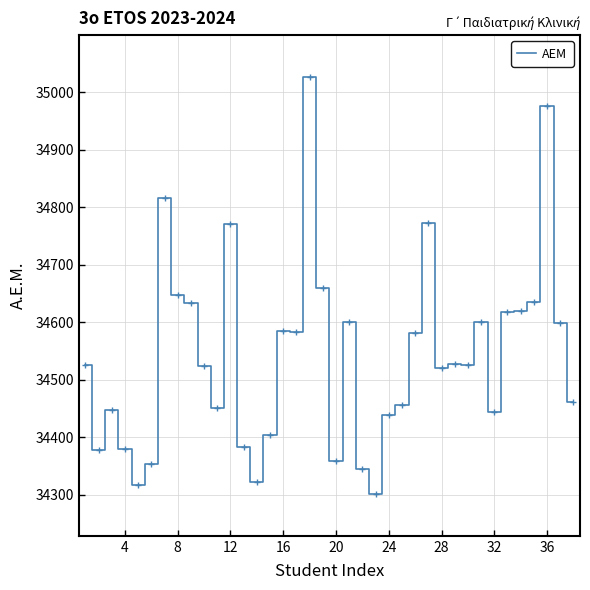

What is the maximum value shown in the chart?

35027